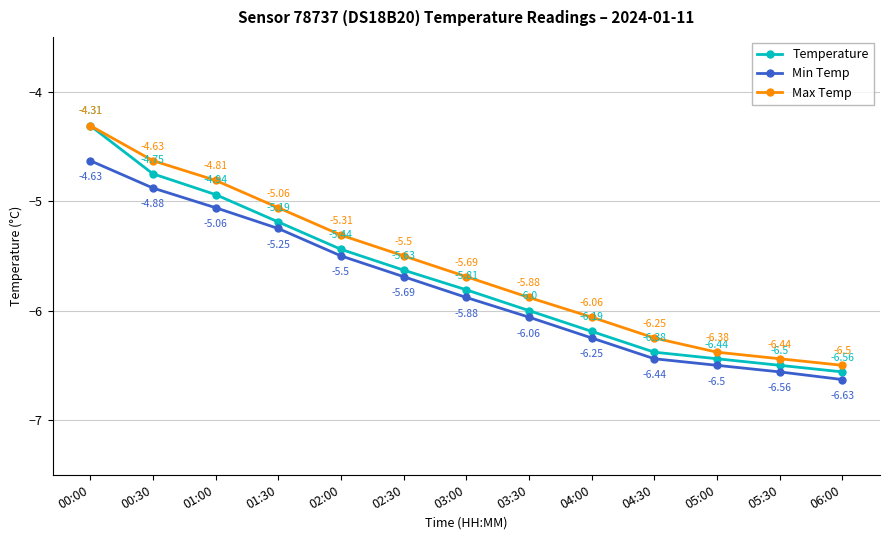

Which category has the lowest value in the Max Temp series?

06:00